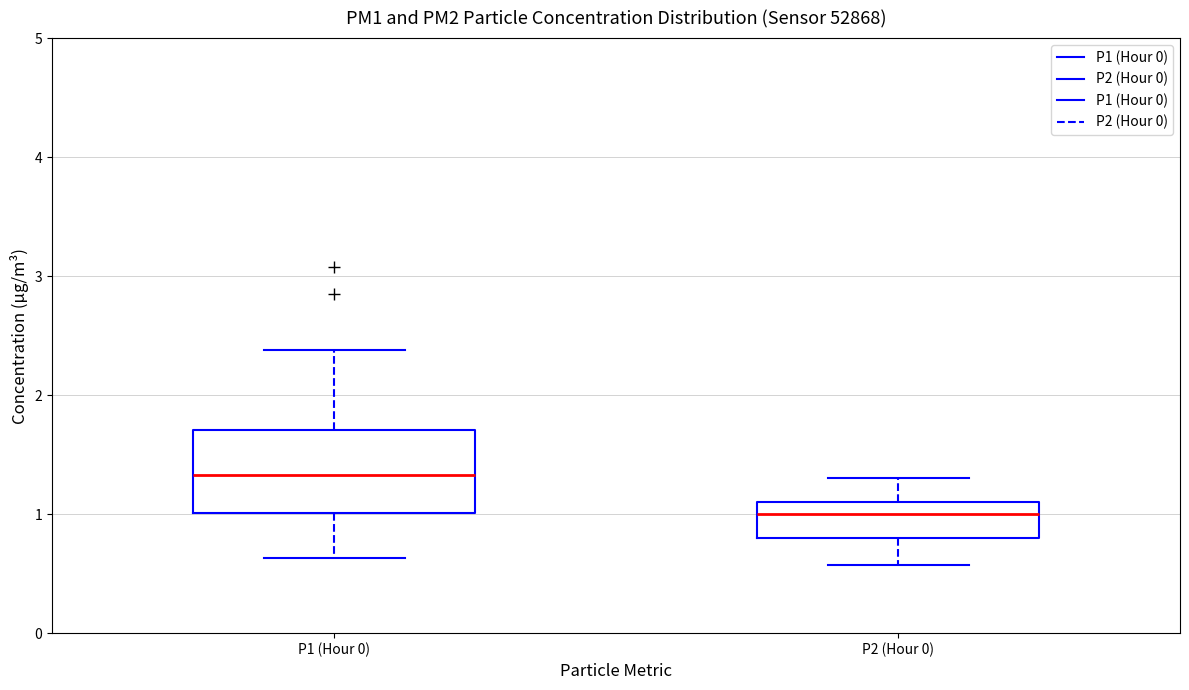

Reading left to right, transcribe this box plot: for each box, give where its median line is, the range the box spans, and where its two whiskers end, as read against the y-axis. The values are not printed on the chart, so give them approximately, as read against the axis.

P1 (Hour 0): median 1.3, box 1.0 to 1.7, whiskers 0.6 to 2.4
P2 (Hour 0): median 1.0, box 0.8 to 1.1, whiskers 0.6 to 1.3